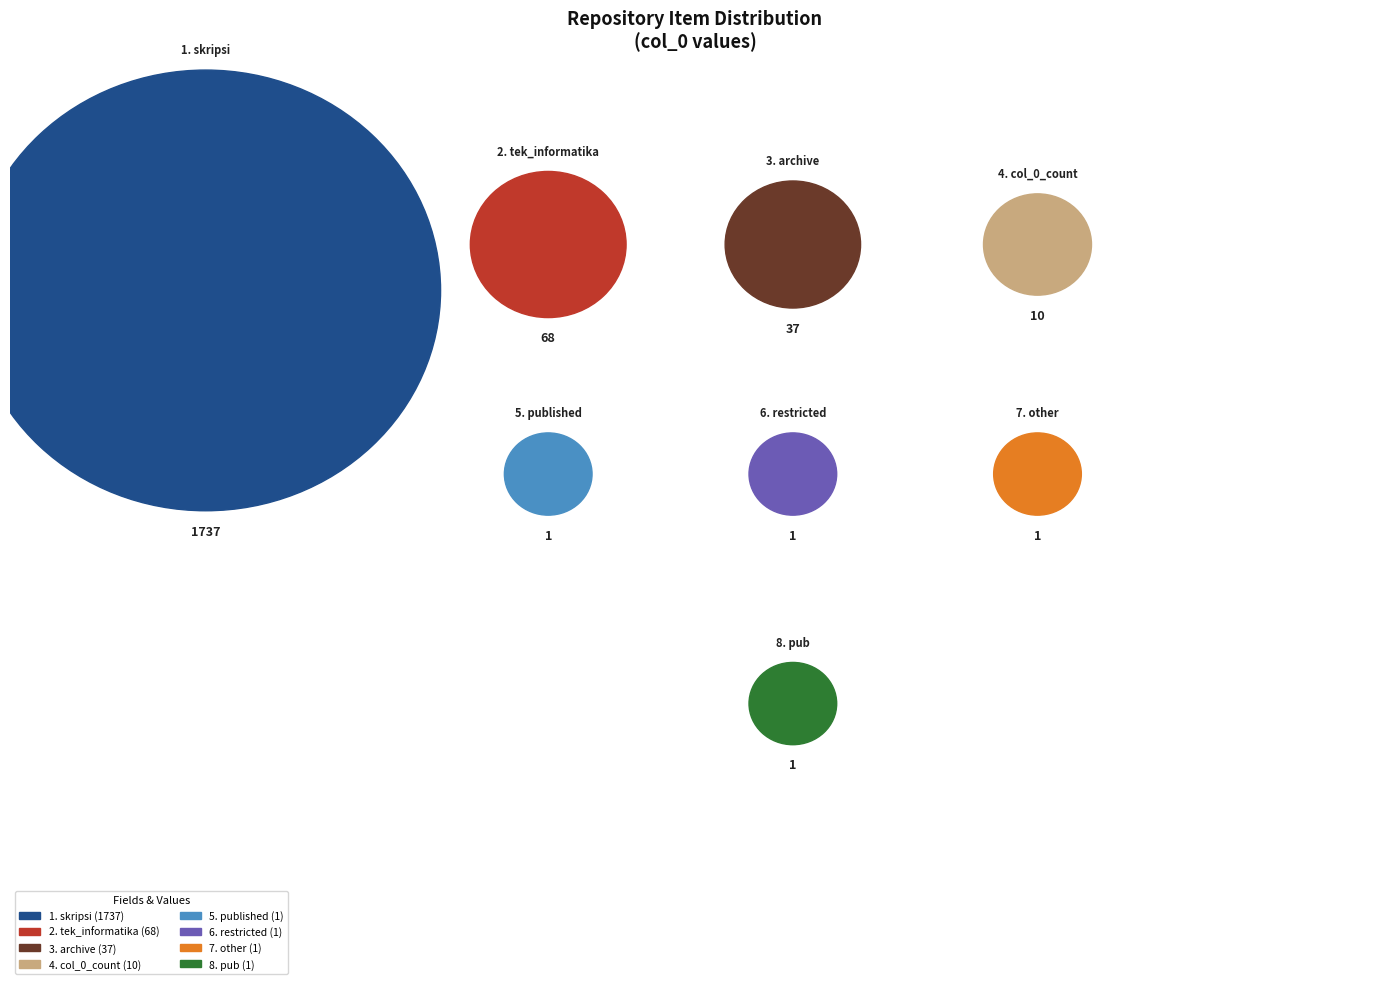

Does any single category account for the majority?

Yes